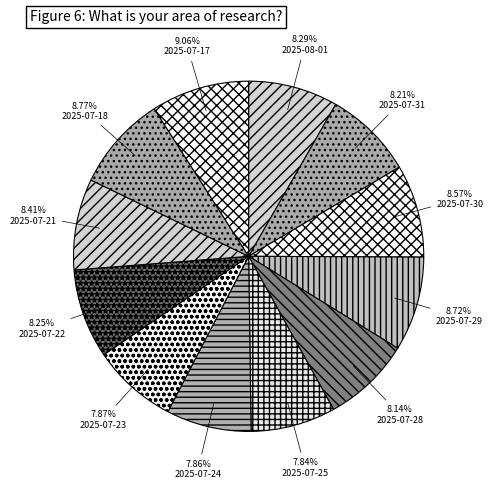

To the nearest percent, what is the average slice percentage?

8%